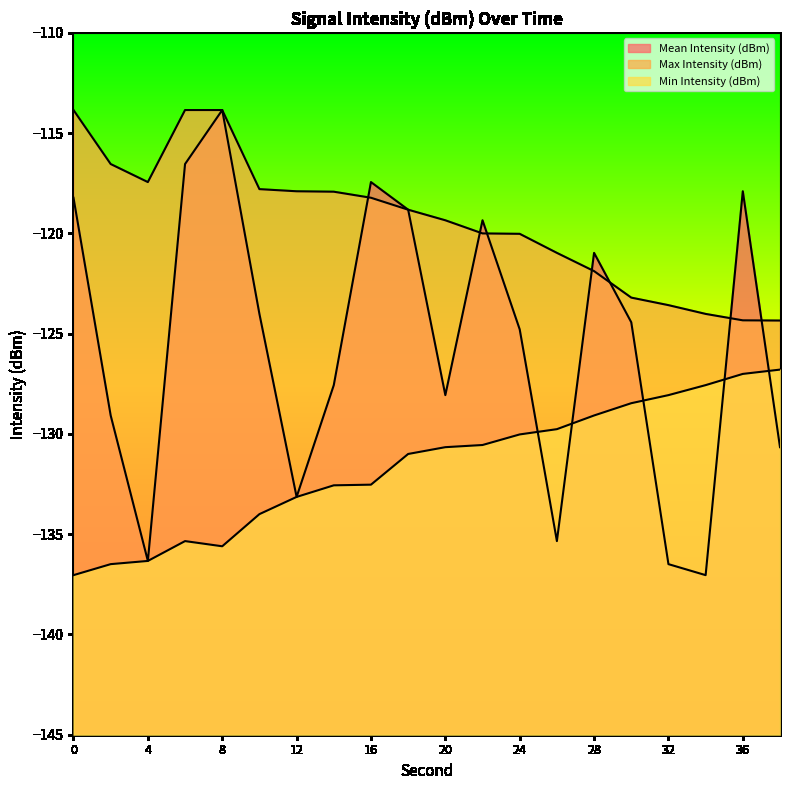

List the series in order of their overall mean, highest first.

Max Intensity (dBm) (line), Mean Intensity (dBm) (line), Min Intensity (dBm) (line)